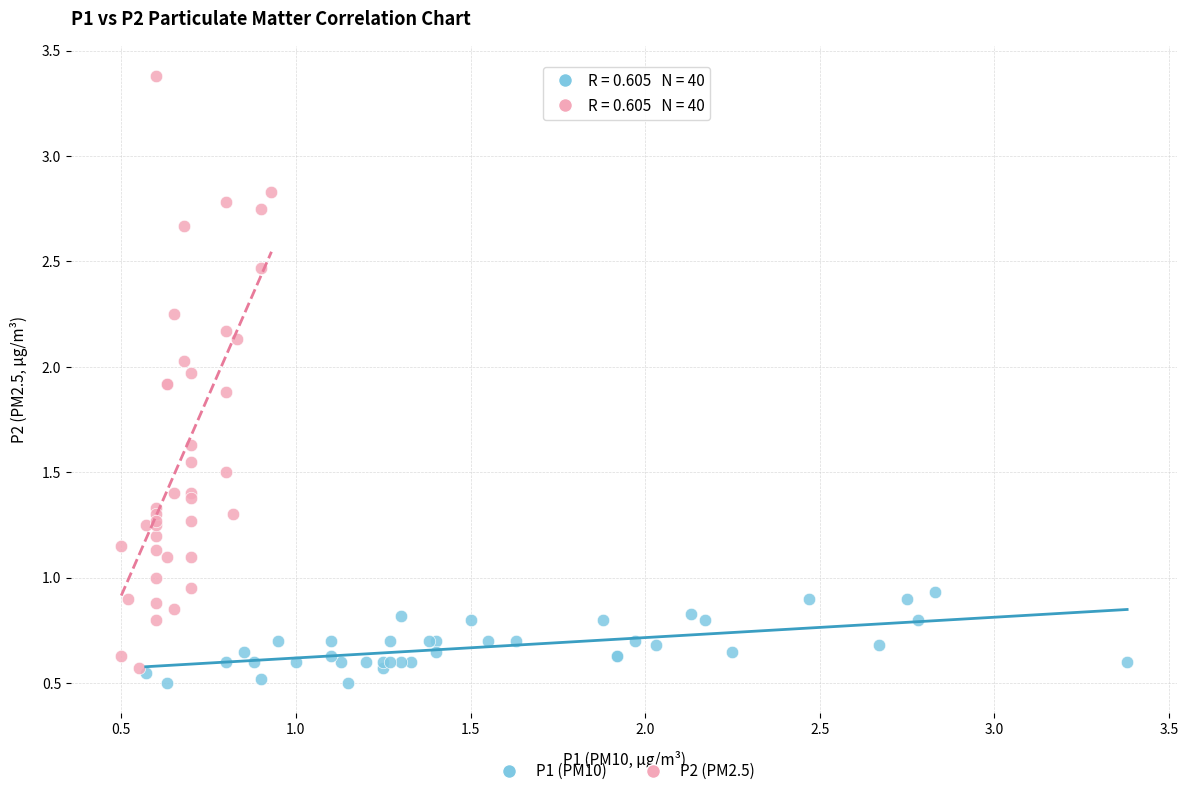

Which series reaches the maximum Y coordinate?

P2 (PM2.5)